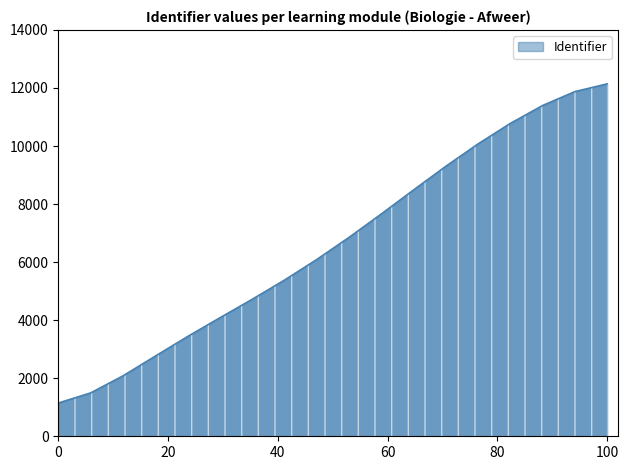

What is the maximum value shown in the chart?

12142.4